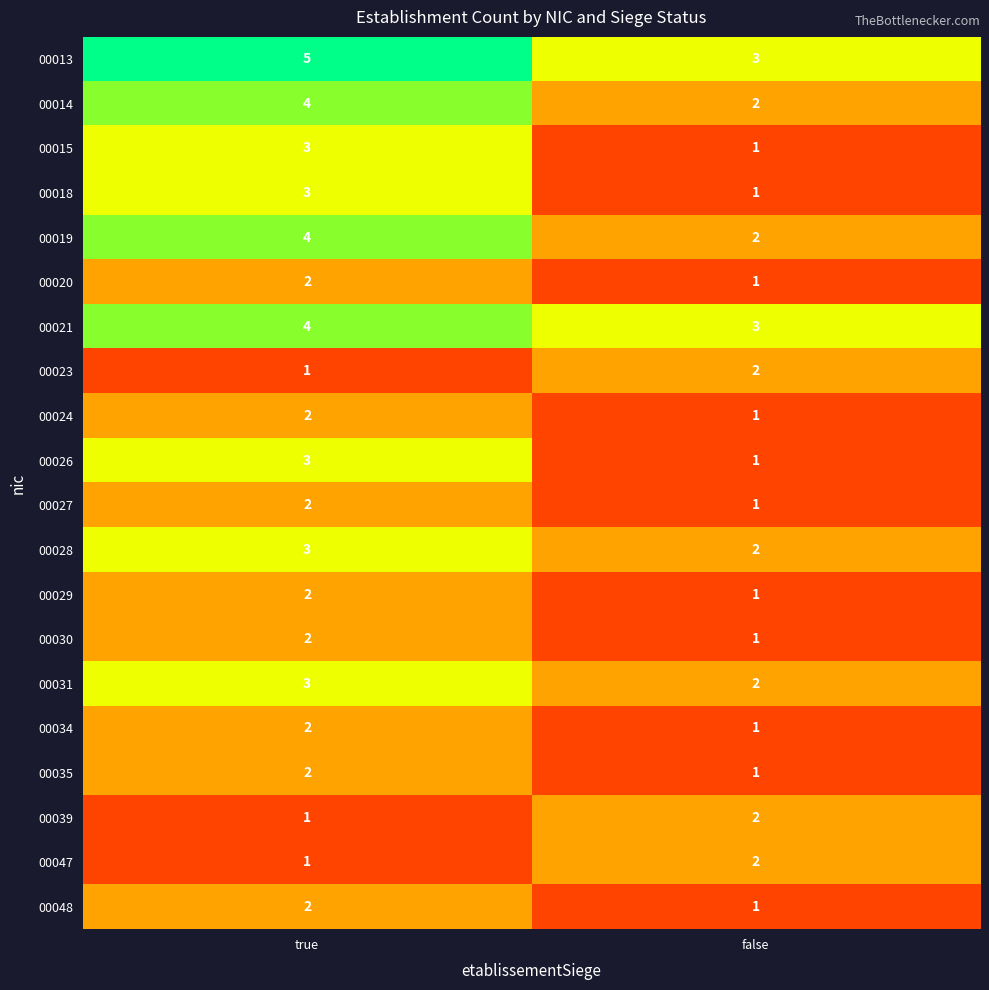

What is the difference between the highest and lowest values at false?

2